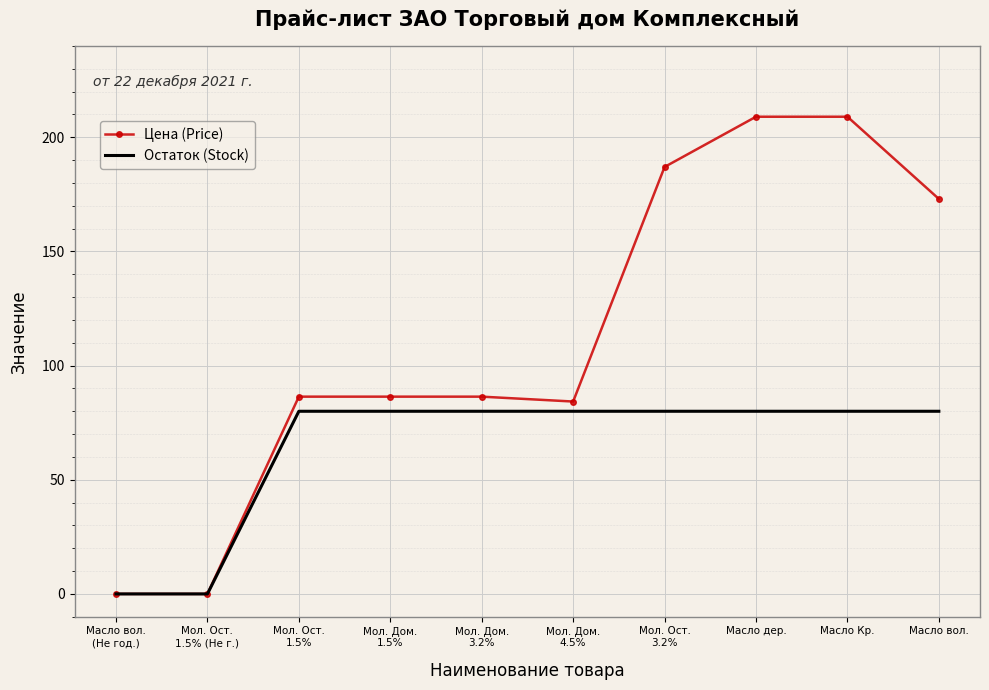

Reading left to right, list all the values displayed in this chart.

Цена (Price): Масло вол.
(Не год.)=0.0	Мол. Ост.
1.5% (Не г.)=0.0	Мол. Ост.
1.5%=86.4	Мол. Дом.
1.5%=86.4	Мол. Дом.
3.2%=86.4	Мол. Дом.
4.5%=84.3	Мол. Ост.
3.2%=187.0	Масло дер.=209.0	Масло Кр.=209.0	Масло вол.=173.0
Остаток (Stock): Масло вол.
(Не год.)=0.0	Мол. Ост.
1.5% (Не г.)=0.0	Мол. Ост.
1.5%=80.0	Мол. Дом.
1.5%=80.0	Мол. Дом.
3.2%=80.0	Мол. Дом.
4.5%=80.0	Мол. Ост.
3.2%=80.0	Масло дер.=80.0	Масло Кр.=80.0	Масло вол.=80.0